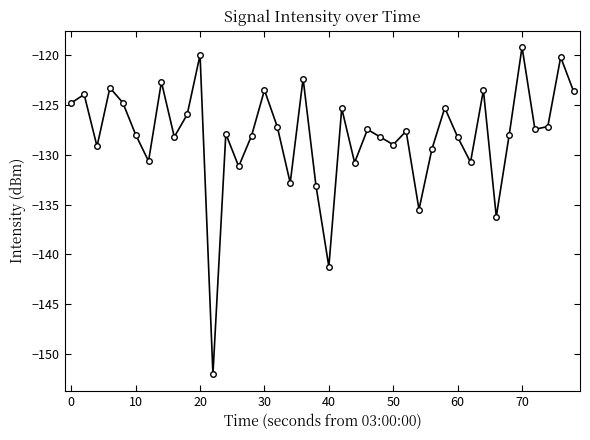

How many series are shown in this chart?

1